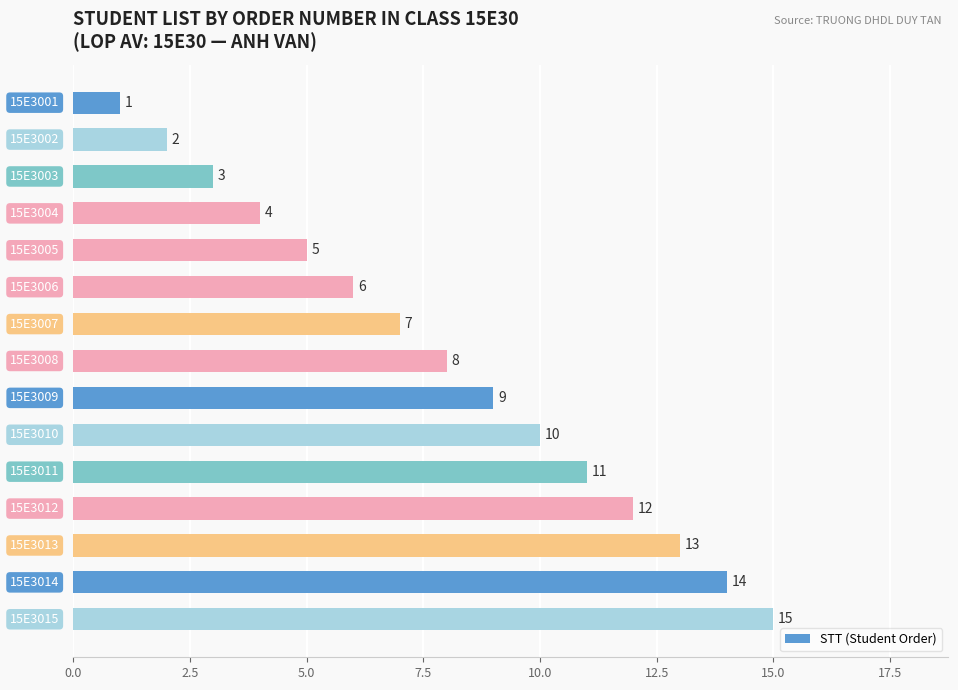

What is the average value?

8